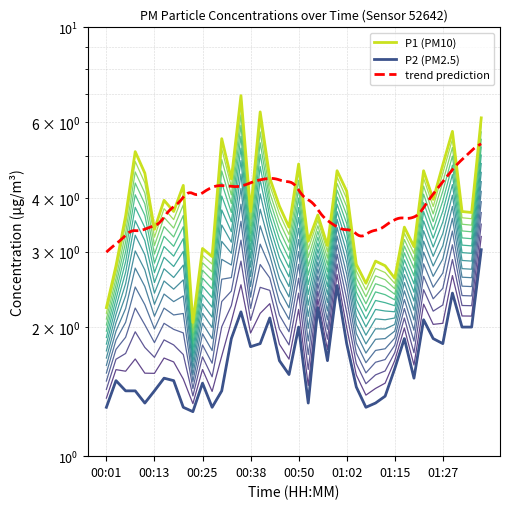

Where does the P1 series first go above 3?

00:06